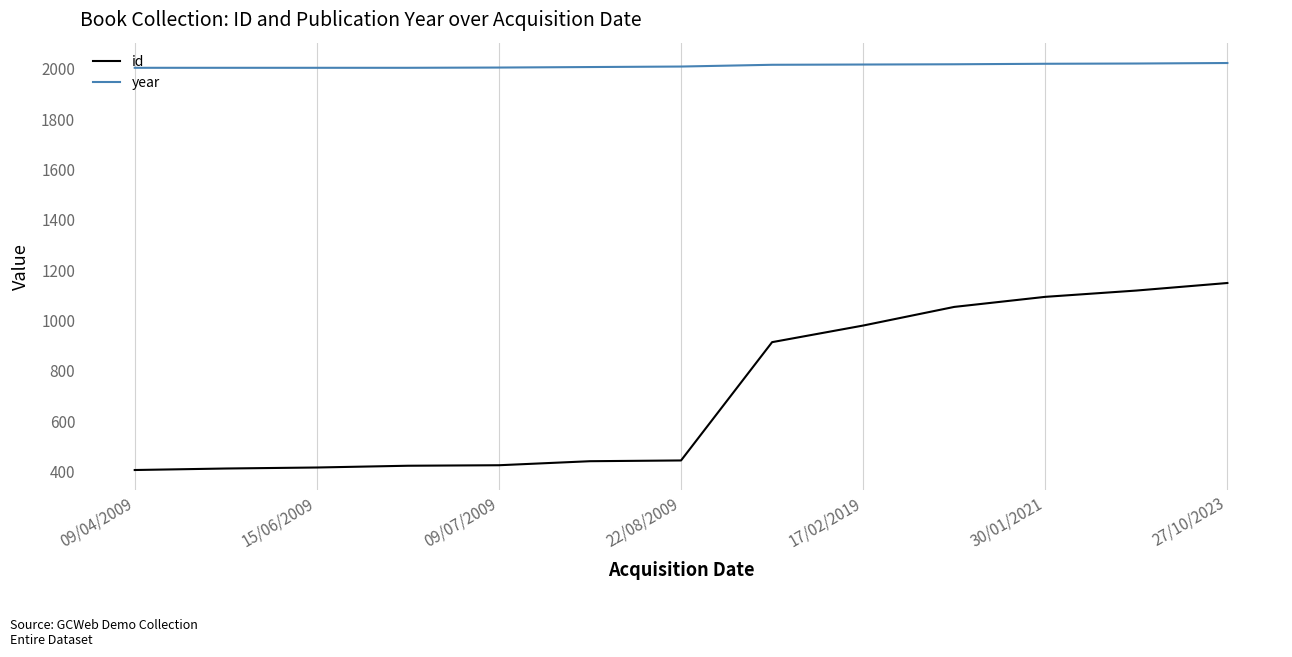

Rank the series by their maximum value, from lowest to highest.

id, year